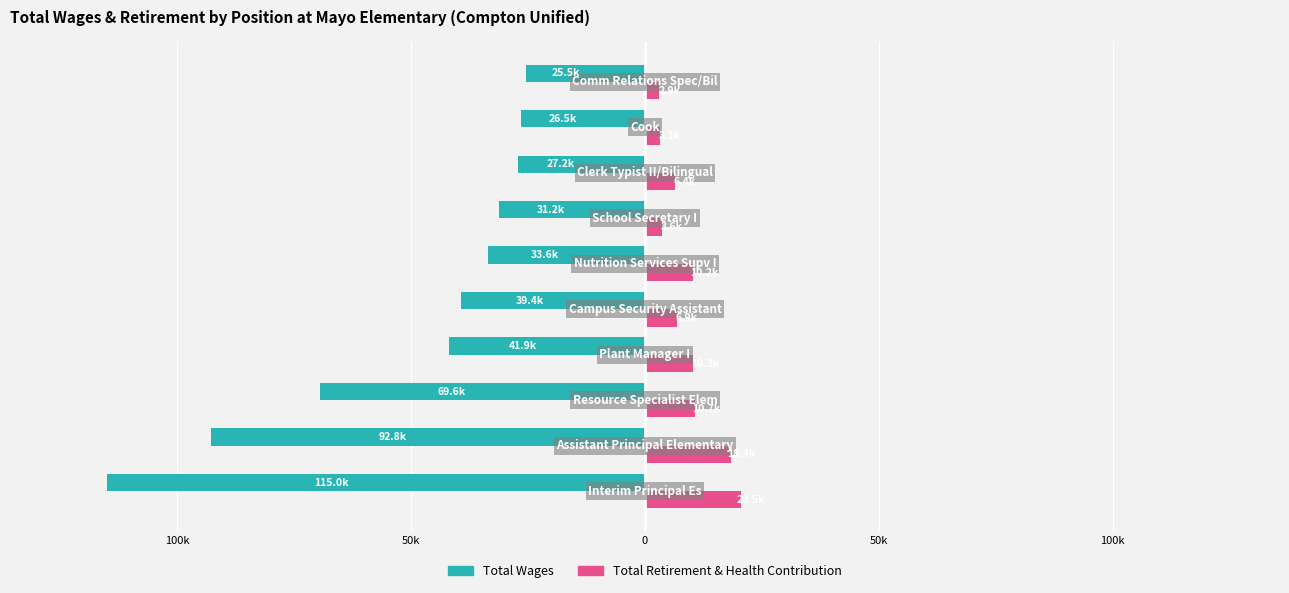

What are all the series names shown in the legend?

Total Wages, Total Retirement & Health Contribution